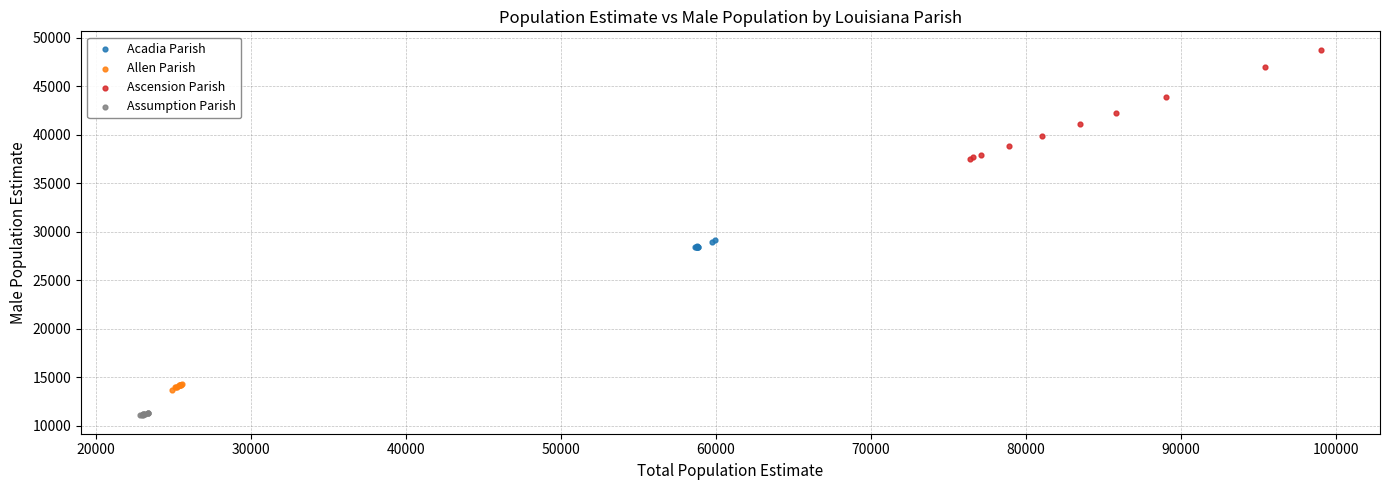

Which series has the largest Y range (max minus min)?

Ascension Parish